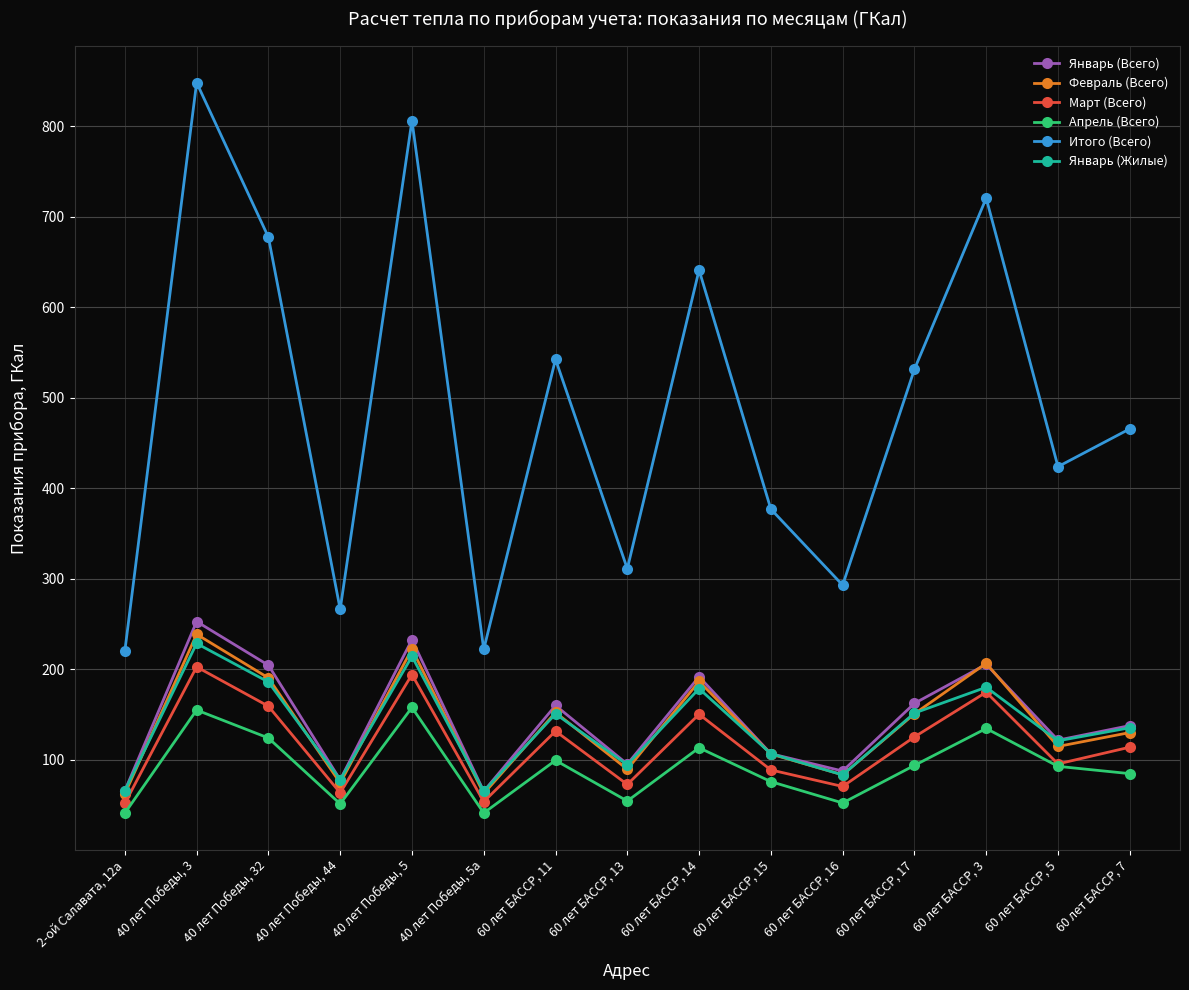

What is the difference between the Март (Всего) values at 60 лет БАССР, 14 and 40 лет Победы, 5?

43.8